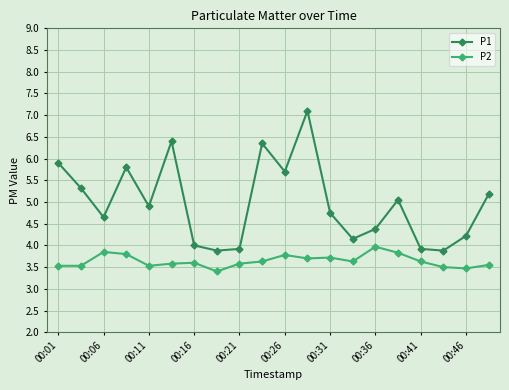

True or false: P1 has more than 0 interior local peaks.

True